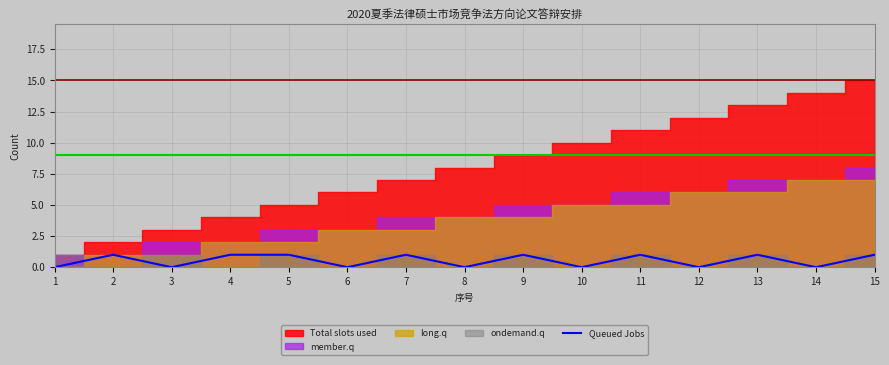

How many values are below 1?

7